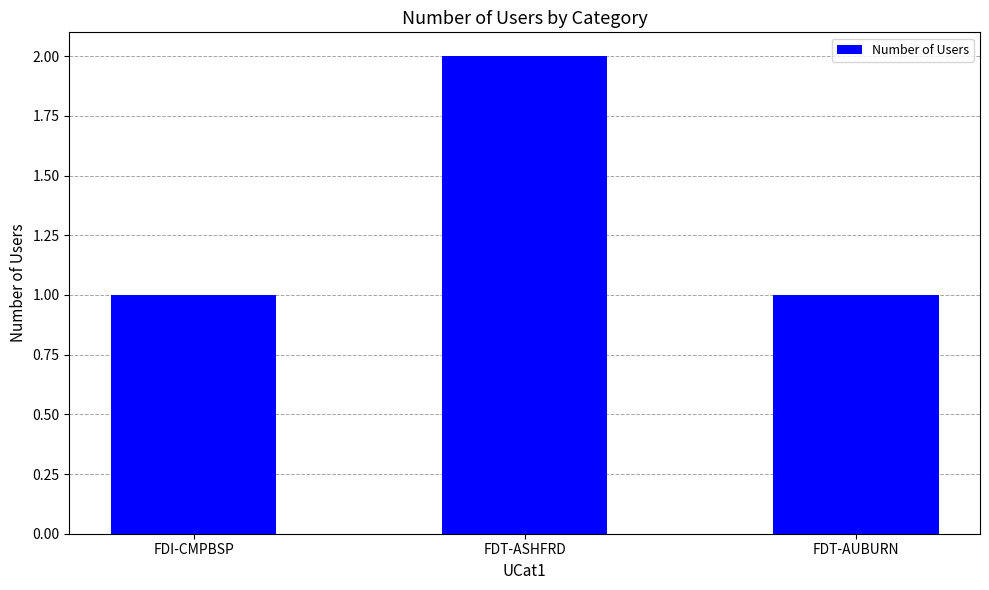

The chart shows a value of 2 at FDI-CMPBSP. True or false?

False